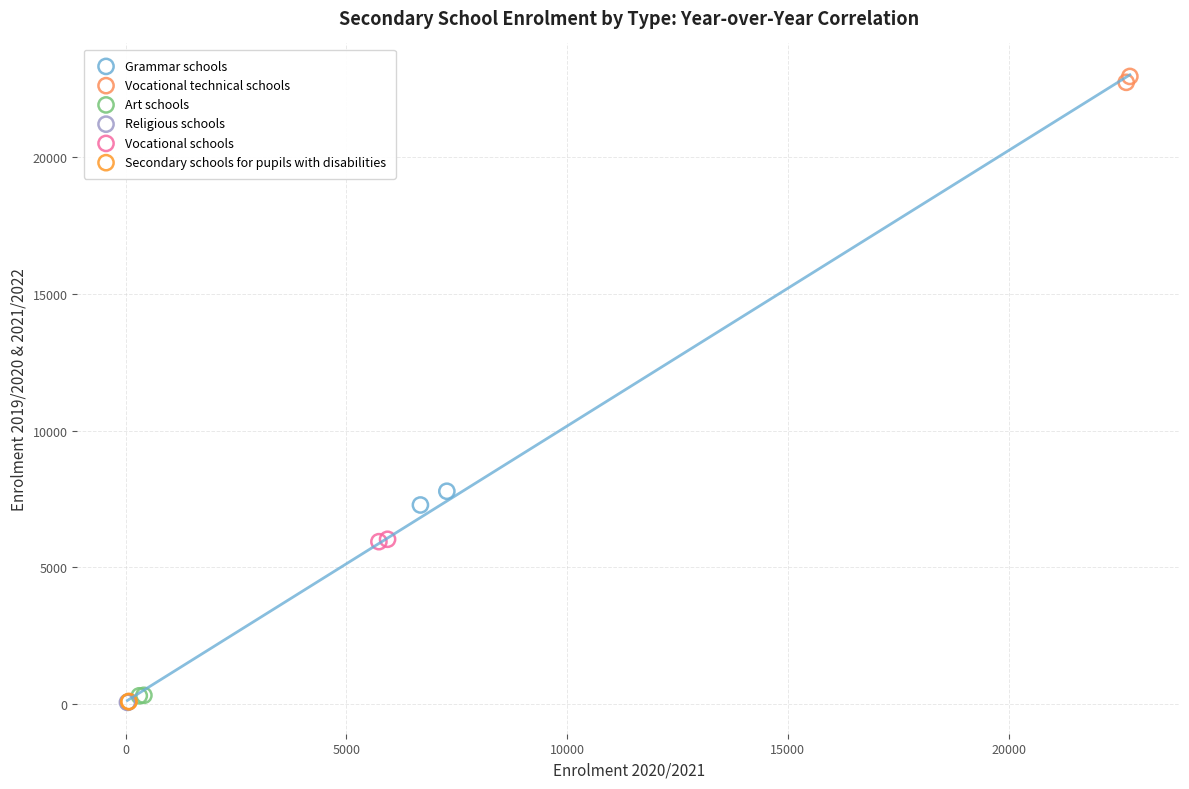

What are all the series names shown in the legend?

Grammar schools, Vocational technical schools, Art schools, Religious schools, Vocational schools, Secondary schools for pupils with disabilities